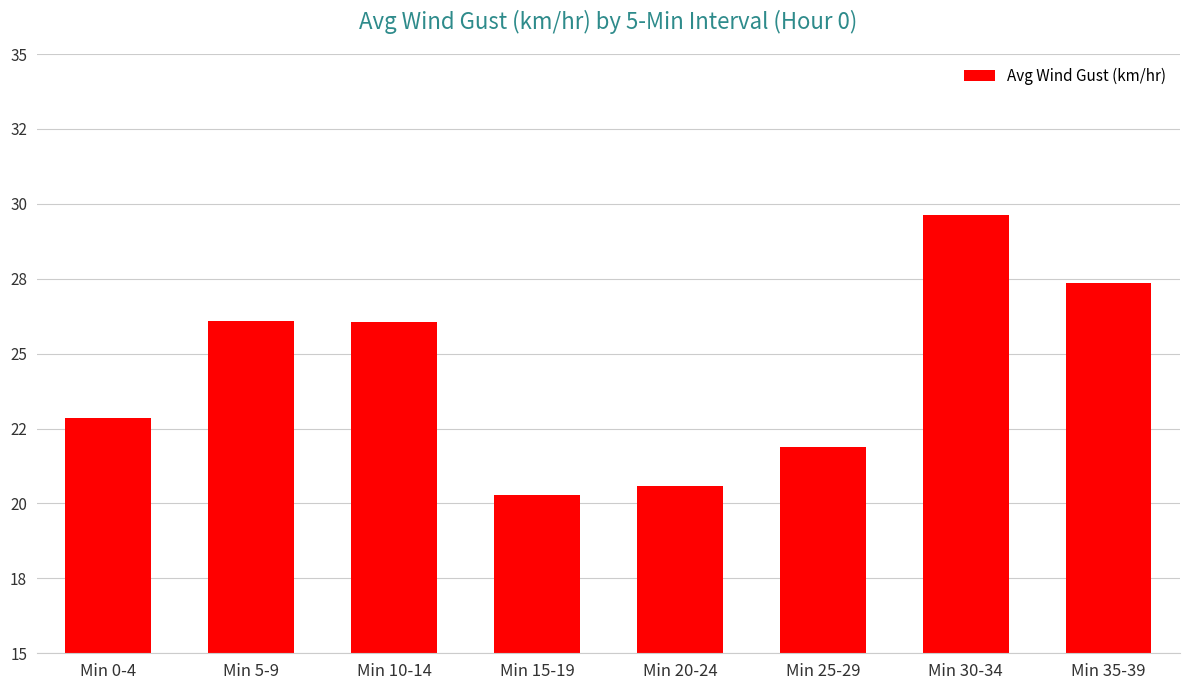

Does the chart contain stacked bars?

No